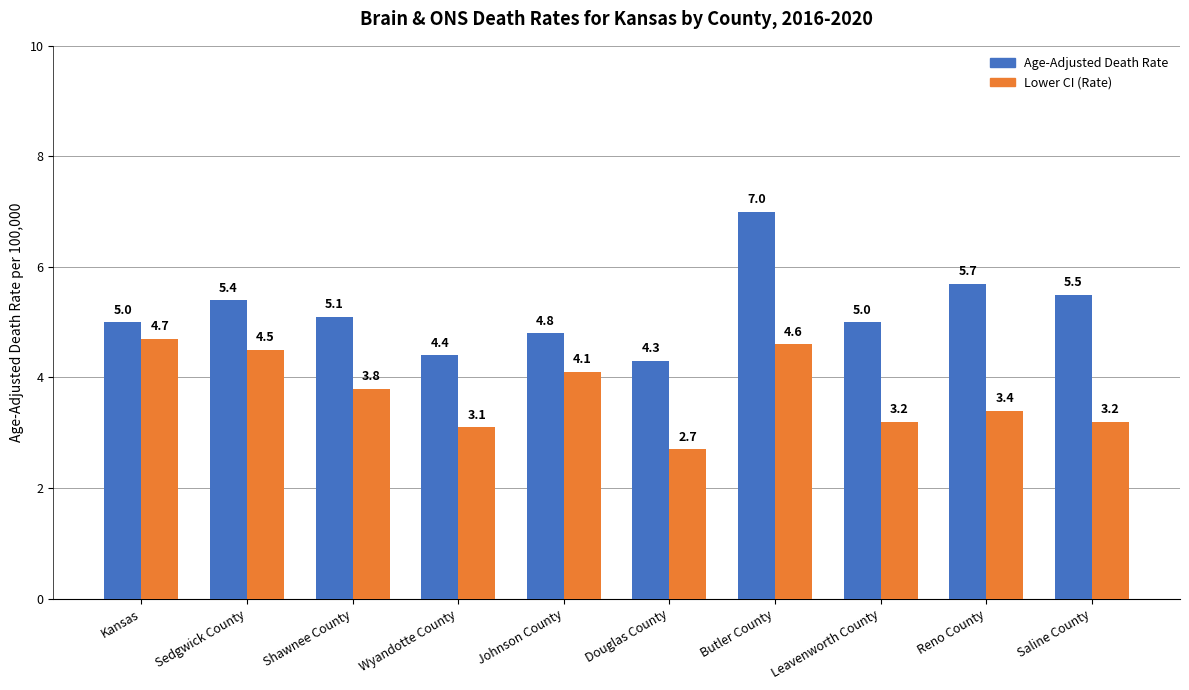

What is the approximate value of Age-Adjusted Death Rate at Johnson County?

4.8